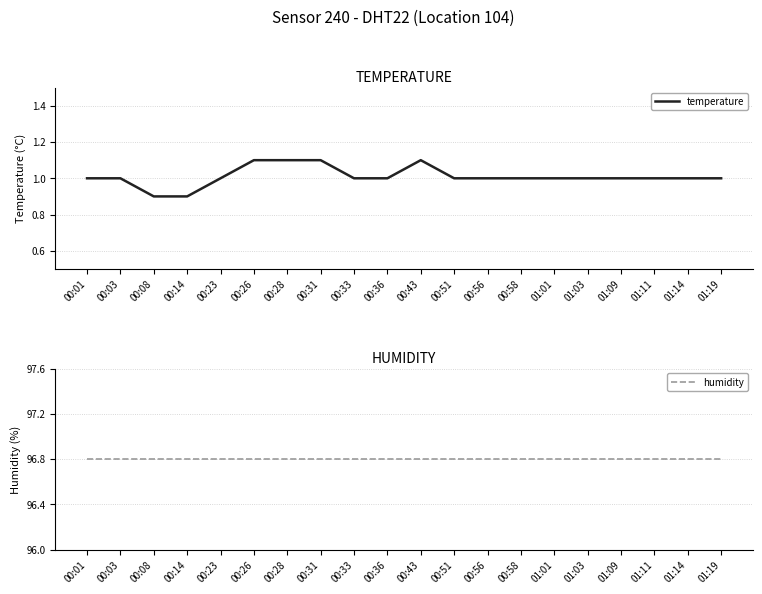

How many lines are shown in the chart?

2